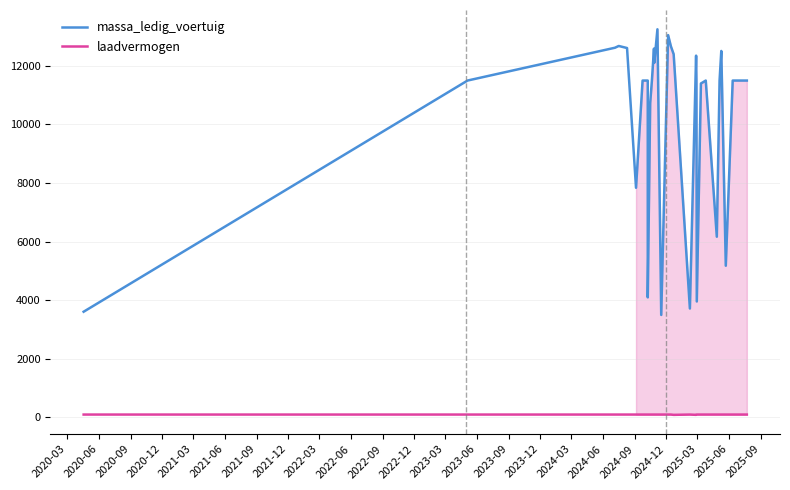

The massa_ledig_voertuig series shows 16950 at 2022-06. True or false?

False